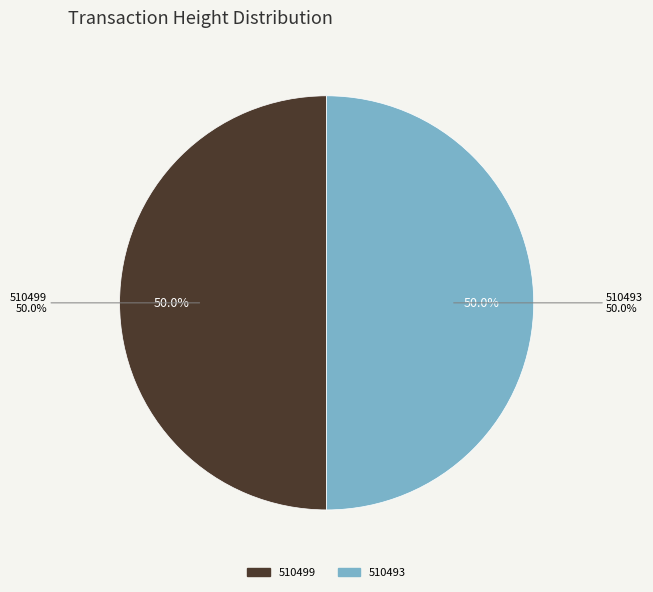

How many segments does this pie chart have?

2